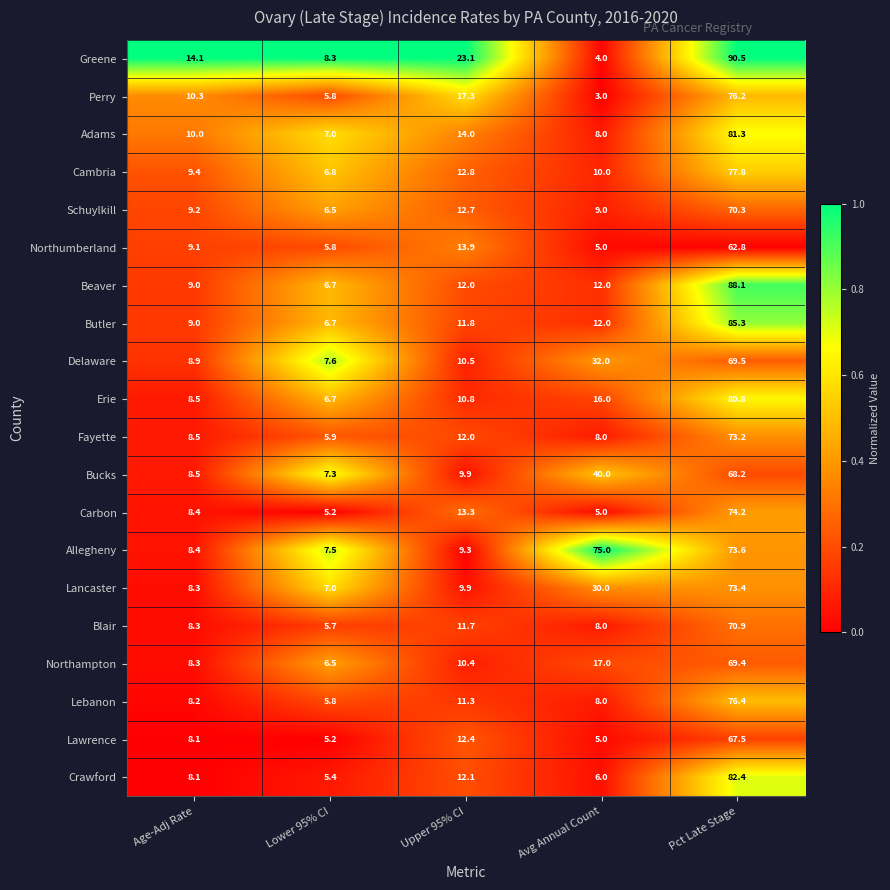

List the series in order of their peak value, lowest first.

Northumberland, Lawrence, Bucks, Northampton, Delaware, Schuylkill, Blair, Fayette, Lancaster, Carbon, Allegheny, Perry, Lebanon, Cambria, Erie, Adams, Crawford, Butler, Beaver, Greene